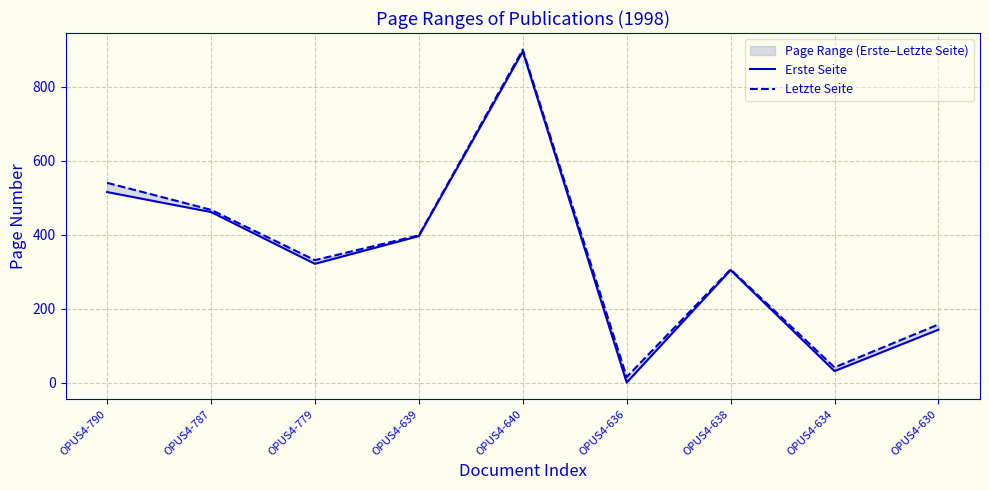

How many interior local peaks does the Erste Seite series have?

2